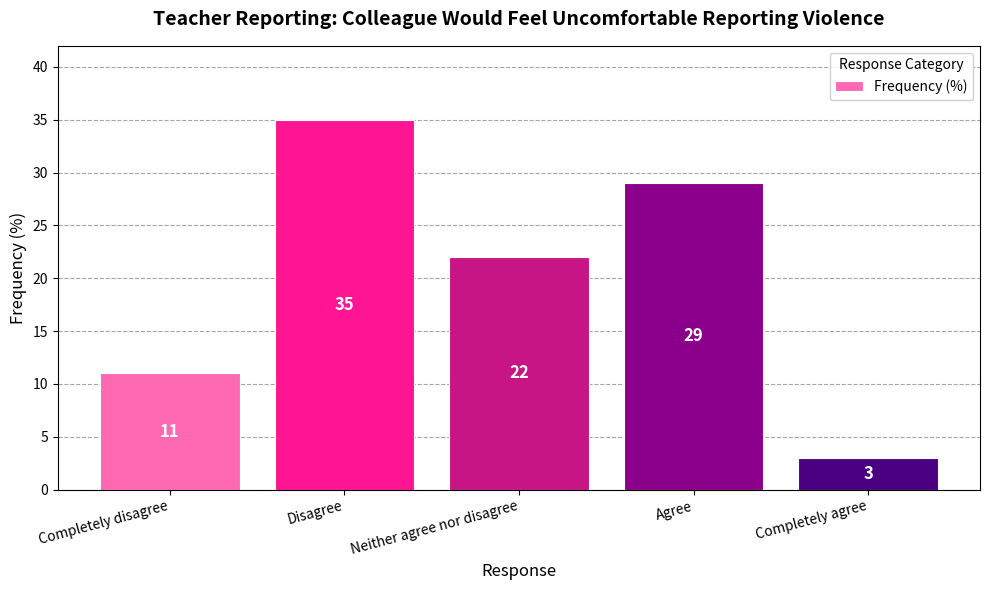

What is the difference between the values at Disagree and Neither agree nor disagree?

13